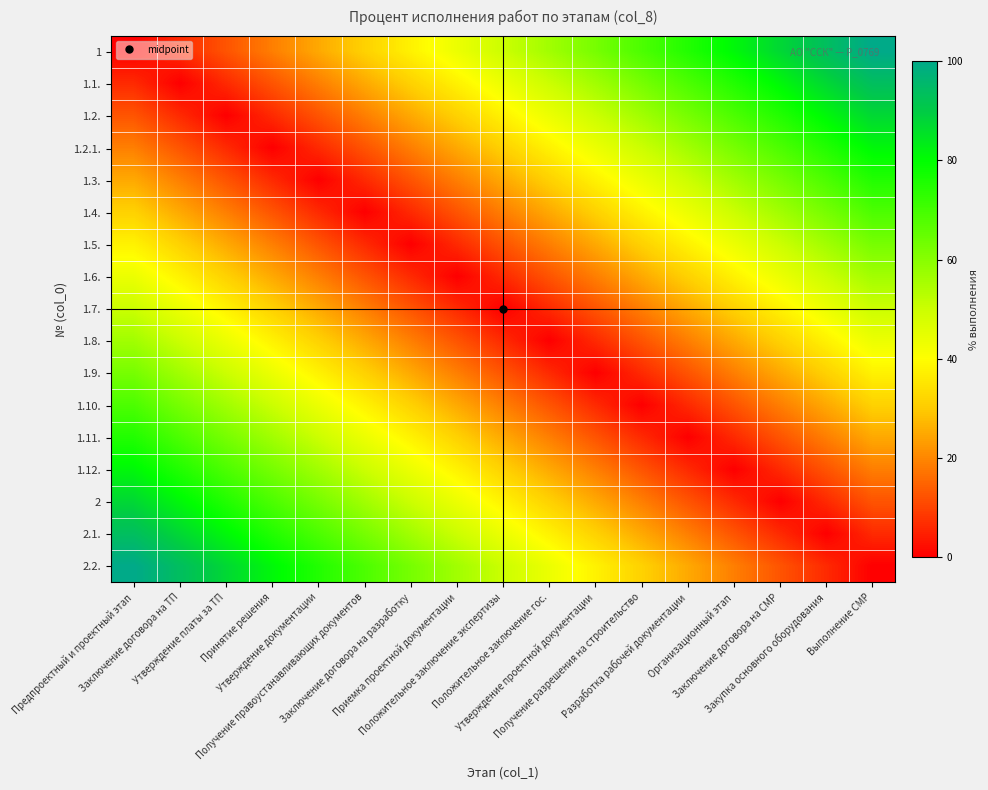

At which category does the chart reach its peak across all series?

Выполнение СМР